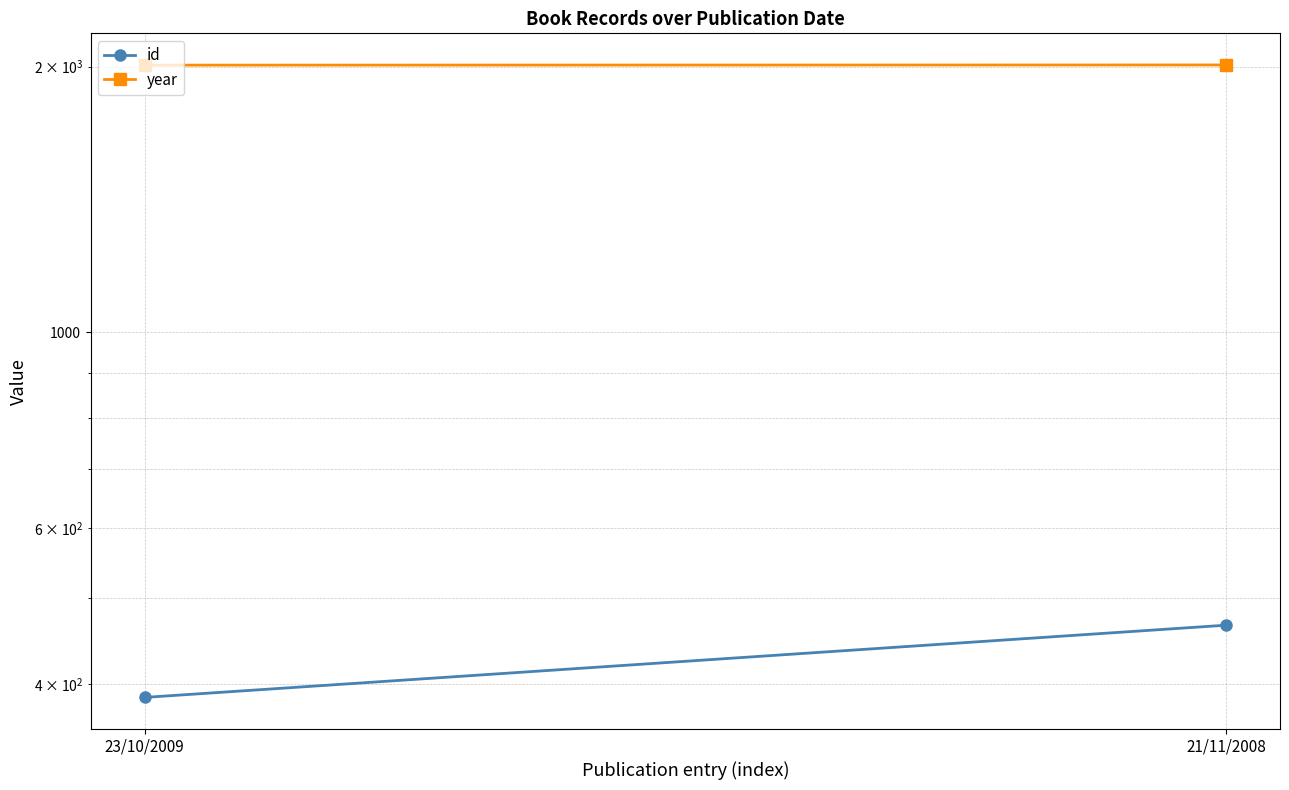

What is the smallest value displayed?

386